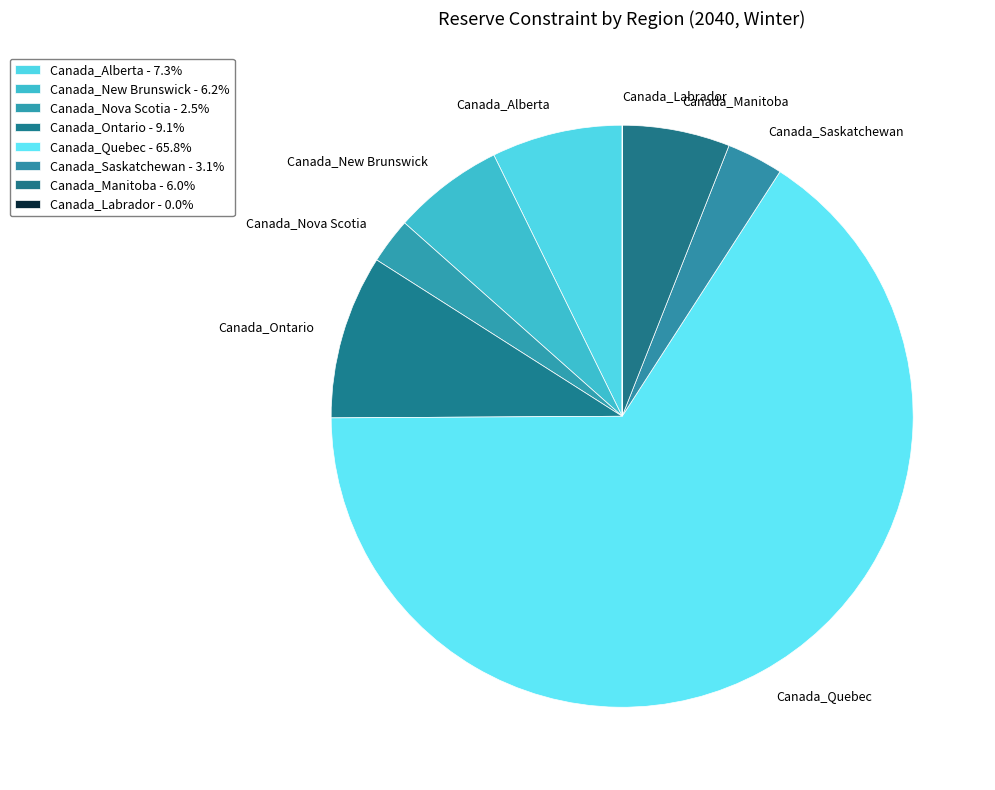

Which has a higher value, Canada_Saskatchewan or Canada_Manitoba?

Canada_Manitoba